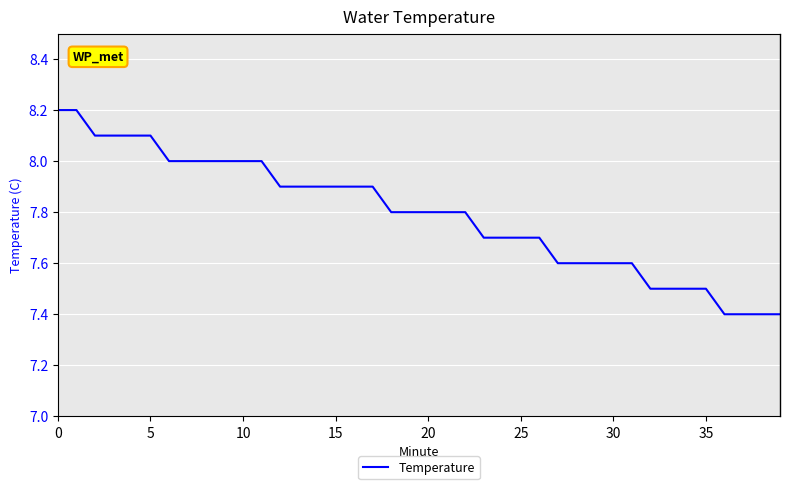

Count the values in the range 7 to 8.

34